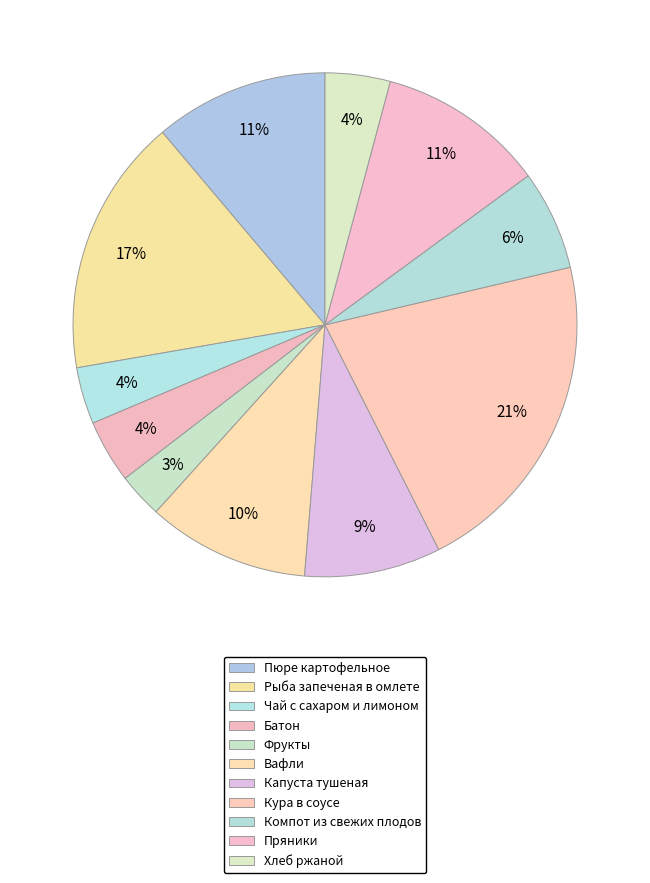

Is there any slice that represents more than half of the pie?

No